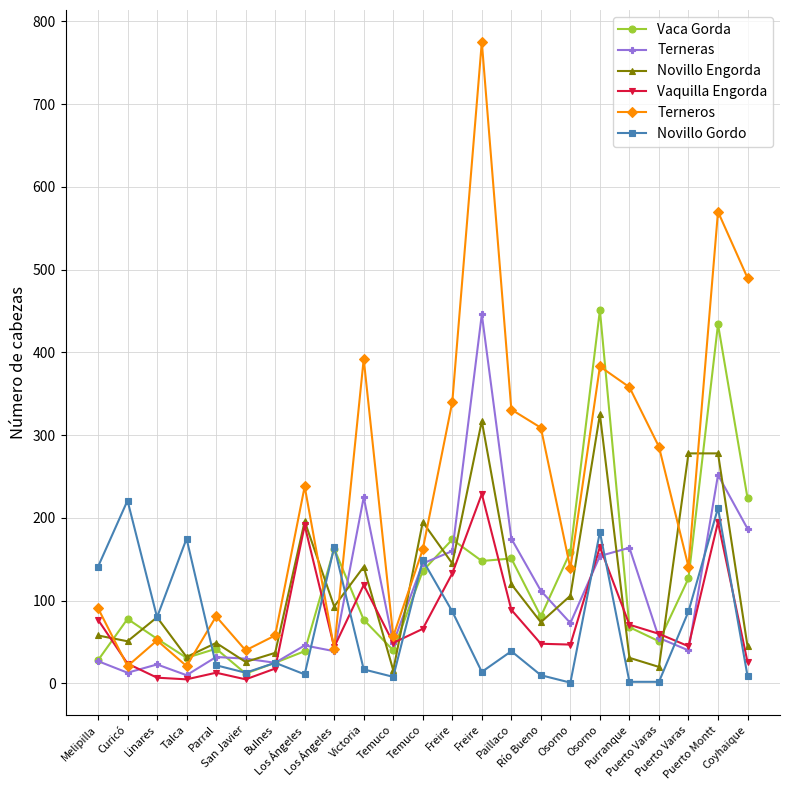

How many data points does each series have?

23